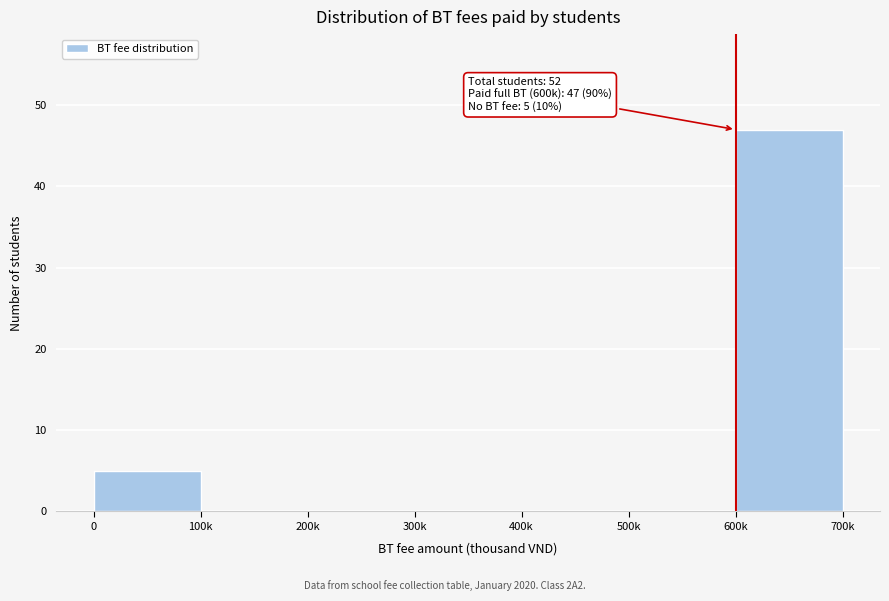

Reading left to right, extract all data points from this chart.

0=5	100k=0	200k=0	300k=0	400k=0	500k=0	600k=47